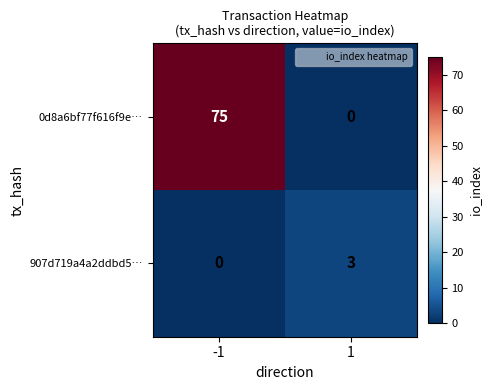

What is the total value across all series at -1?

75